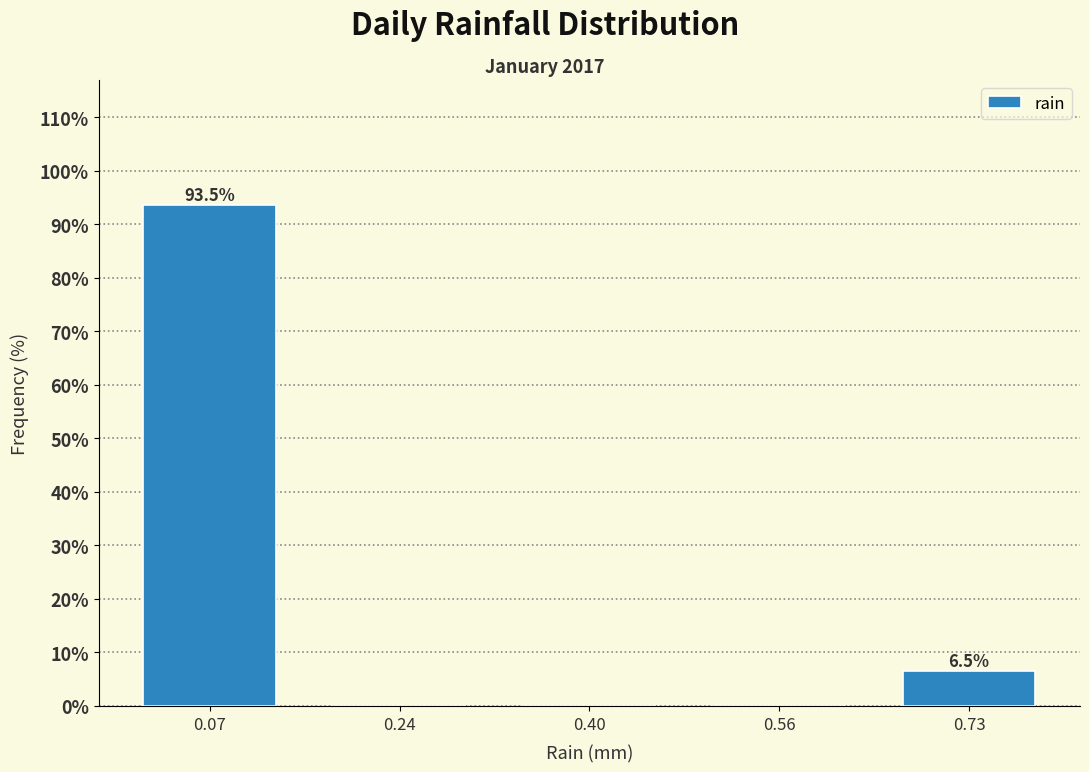

Over which range of the x-axis is the bar tallest?

-0.010 to 0.154